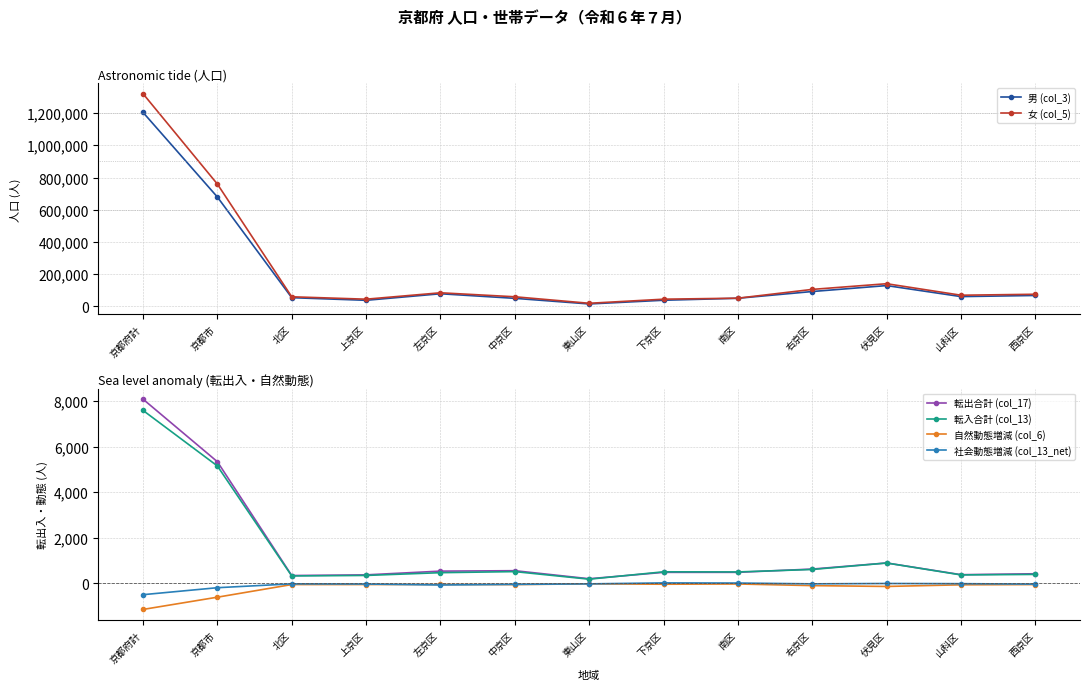

True or false: 自然動態増減 (col_6) and 転入合計 (col_13) intersect in this chart.

False